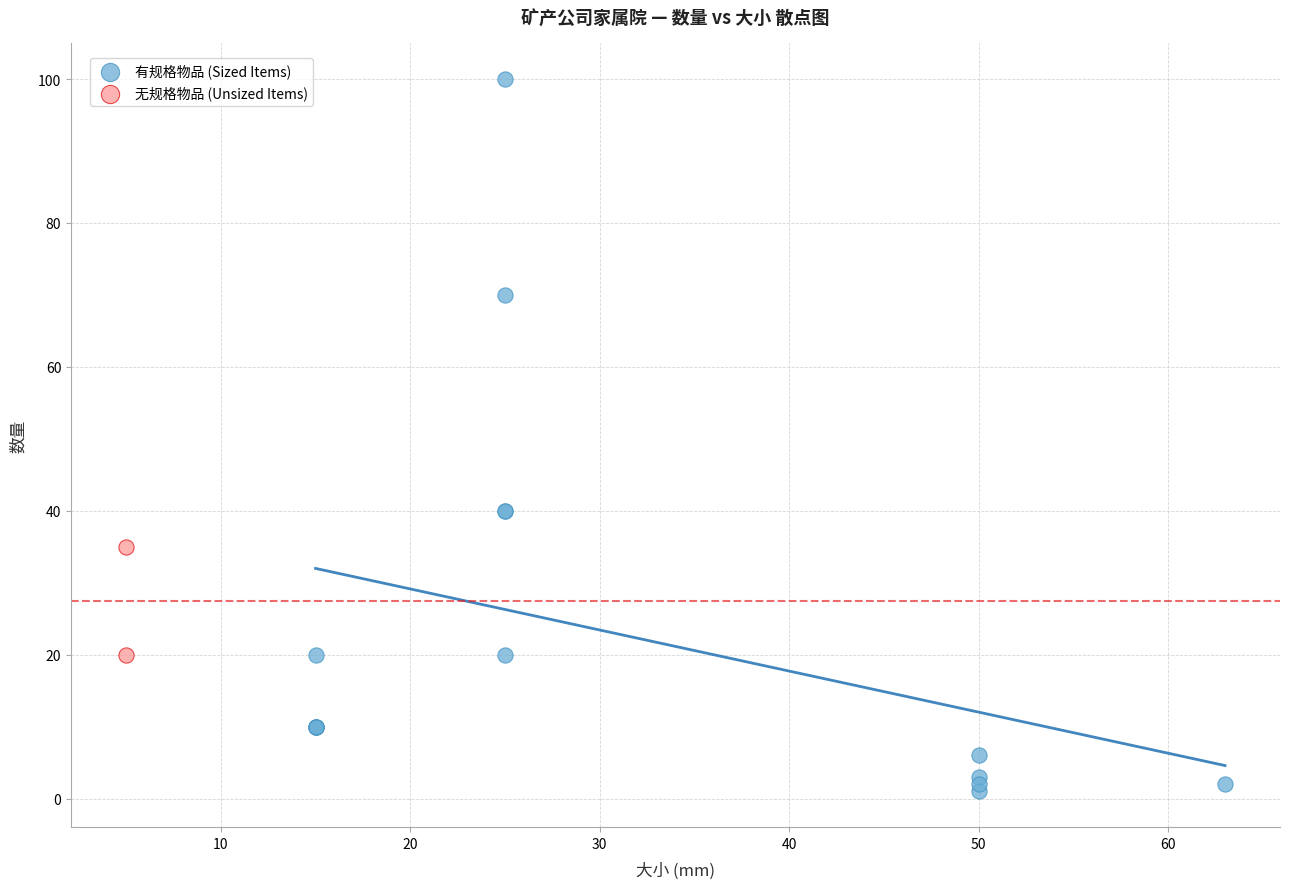

What are all the series names shown in the legend?

有规格物品 (Sized Items), 无规格物品 (Unsized Items)